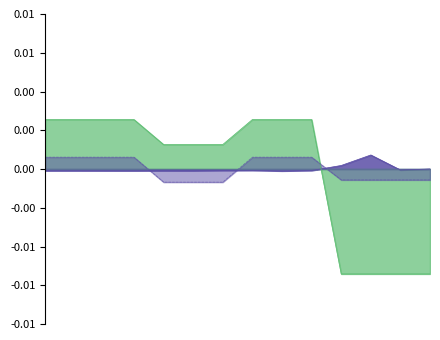

Which series ends up on top after the final intersection of Ціна and Доп. ціна?

Доп. ціна